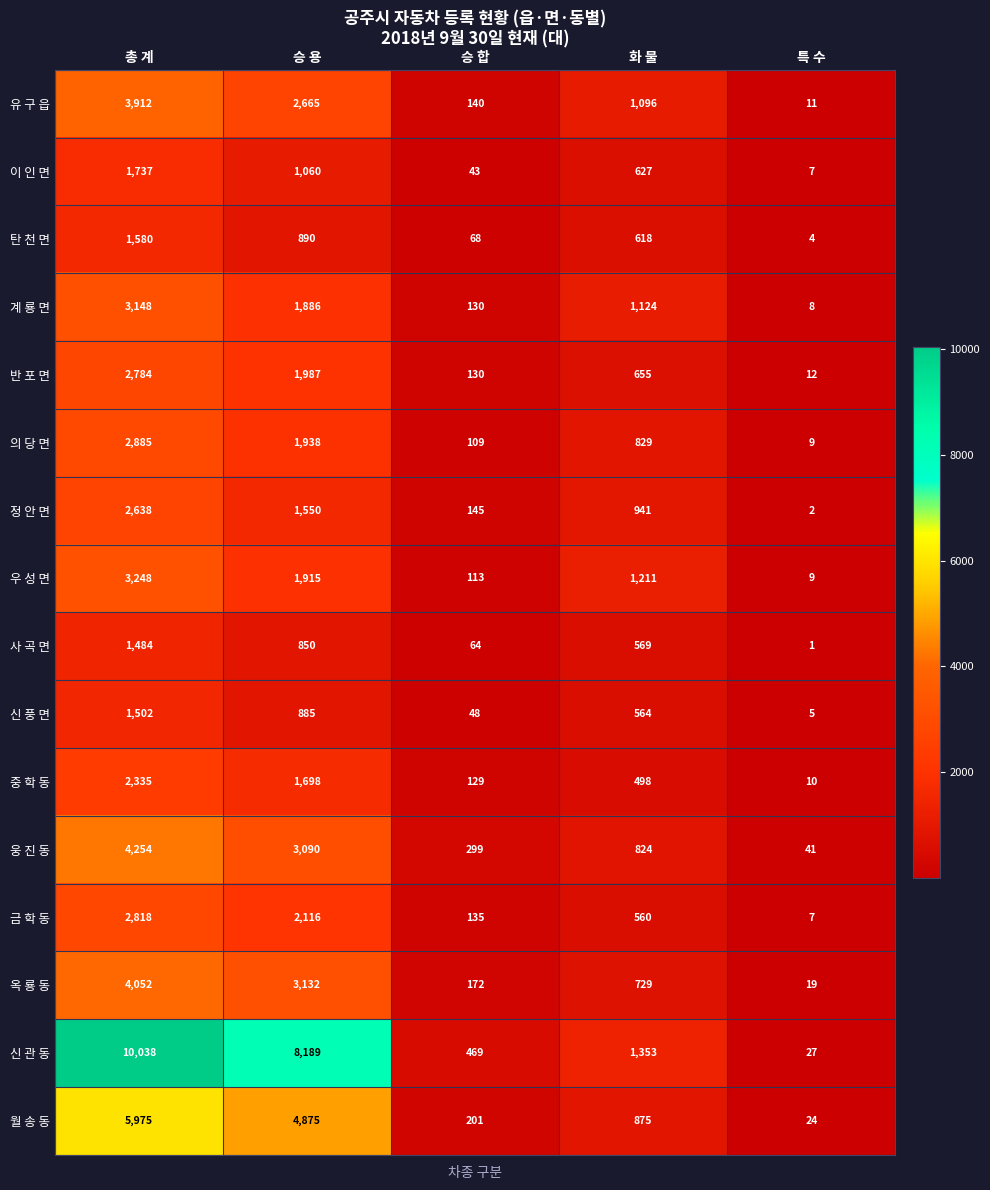

What is the approximate value of 사 곡 면 at 승 합?

64